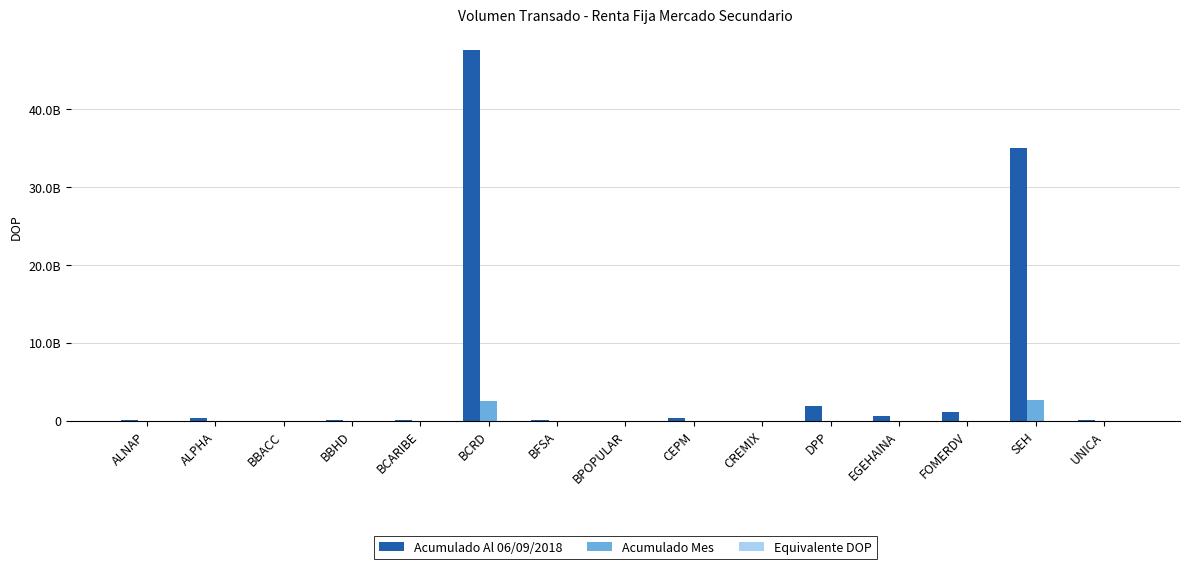

List the labels in order of Equivalente DOP value, smallest first.

ALNAP, ALPHA, BBACC, BBHD, BCARIBE, BCRD, BFSA, BPOPULAR, CEPM, DPP, EGEHAINA, FOMERDV, SEH, UNICA, CREMIX